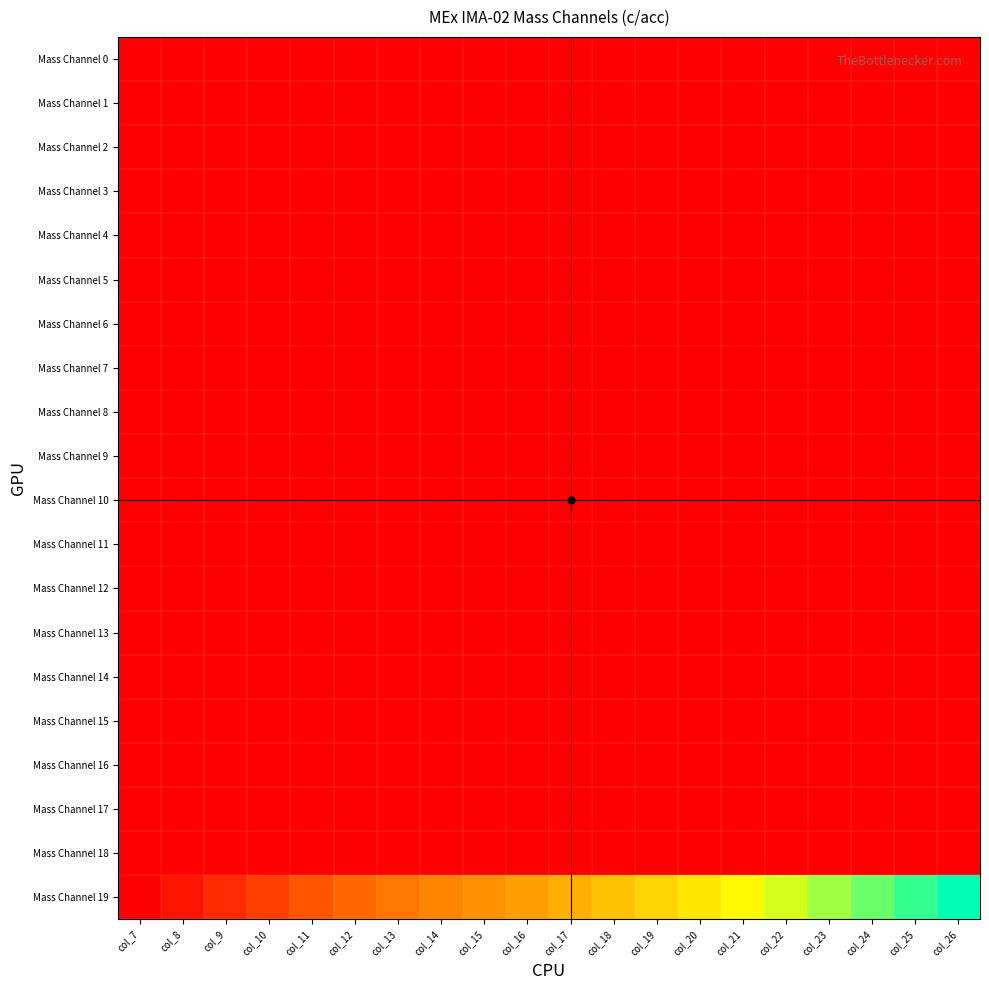

Count the number of data series in this chart.

20